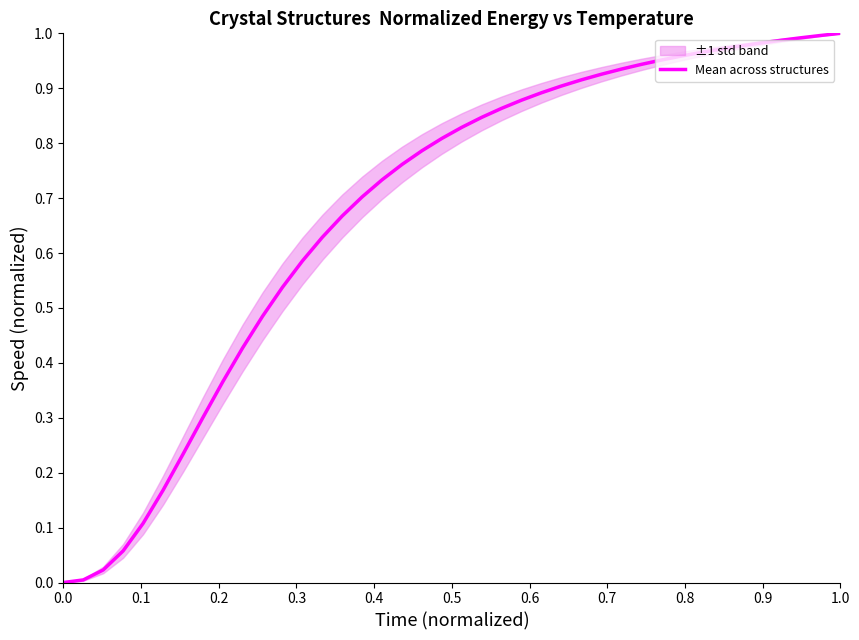

The value at 16 is 1.1. True or false?

False